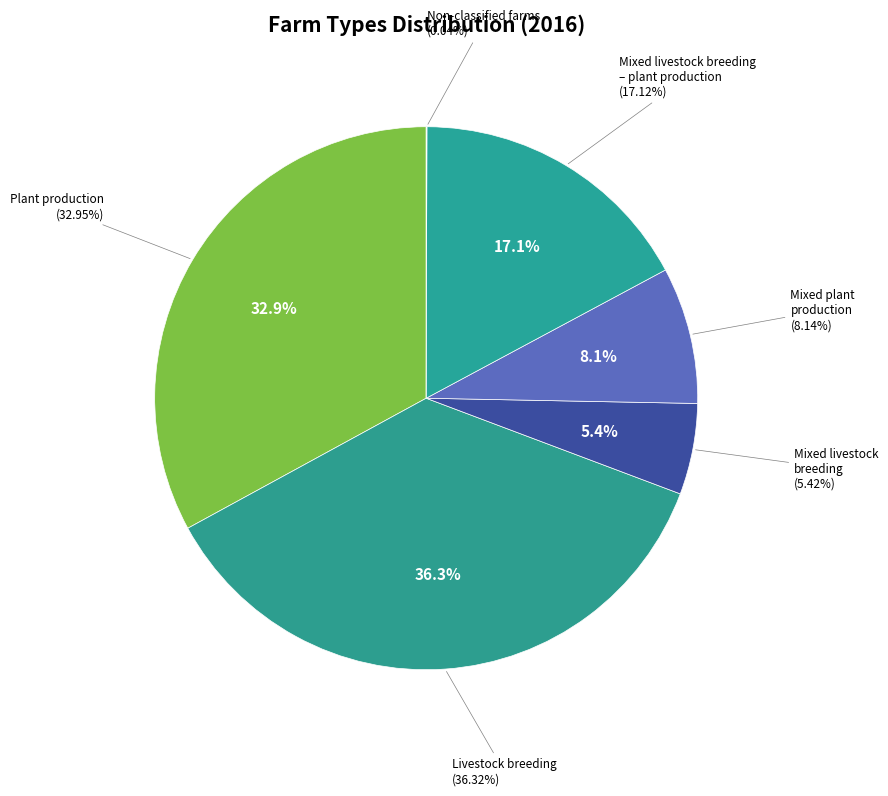

Is it true that Plant production is 24% of the pie?

False